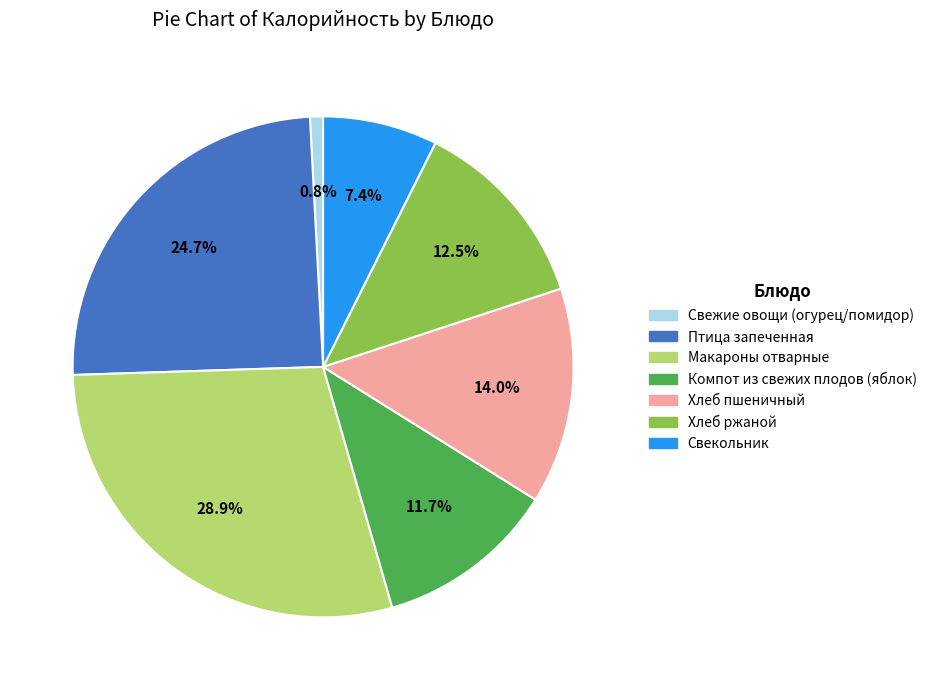

What percentage is the Свекольник slice, to the nearest percent?

7%